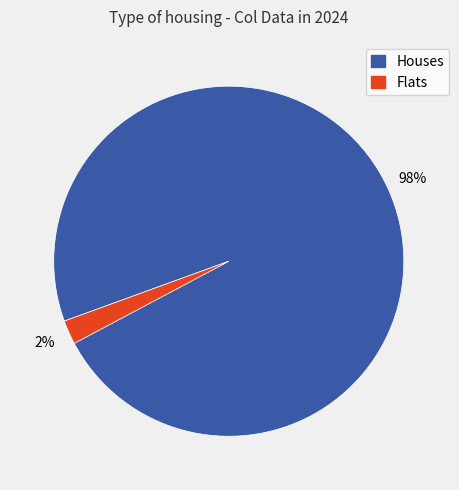

Count the number of slices in the pie.

2